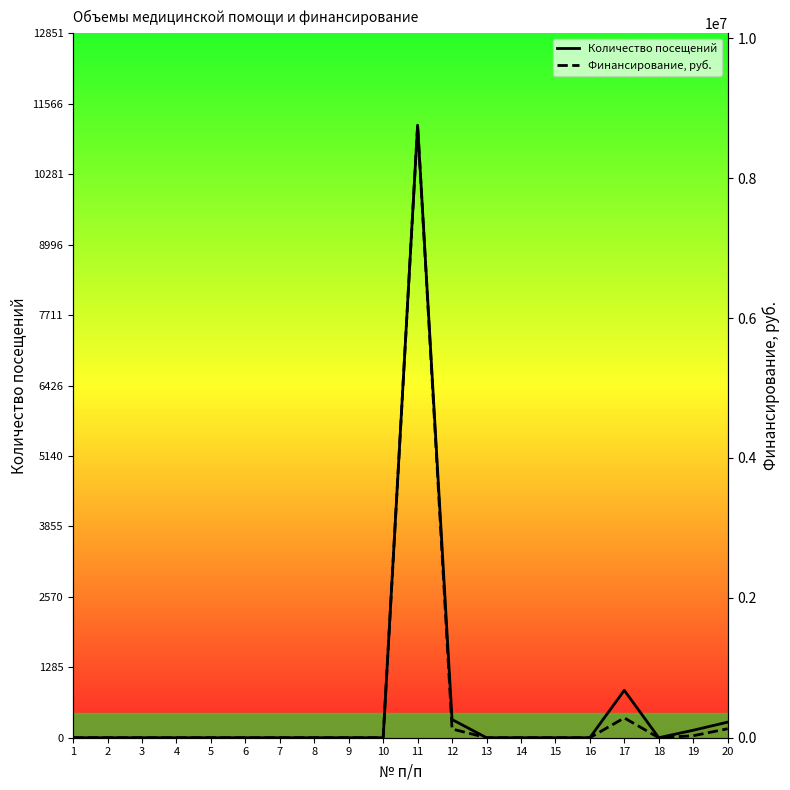

What is the average value of the Финансирование, руб. series?

466154